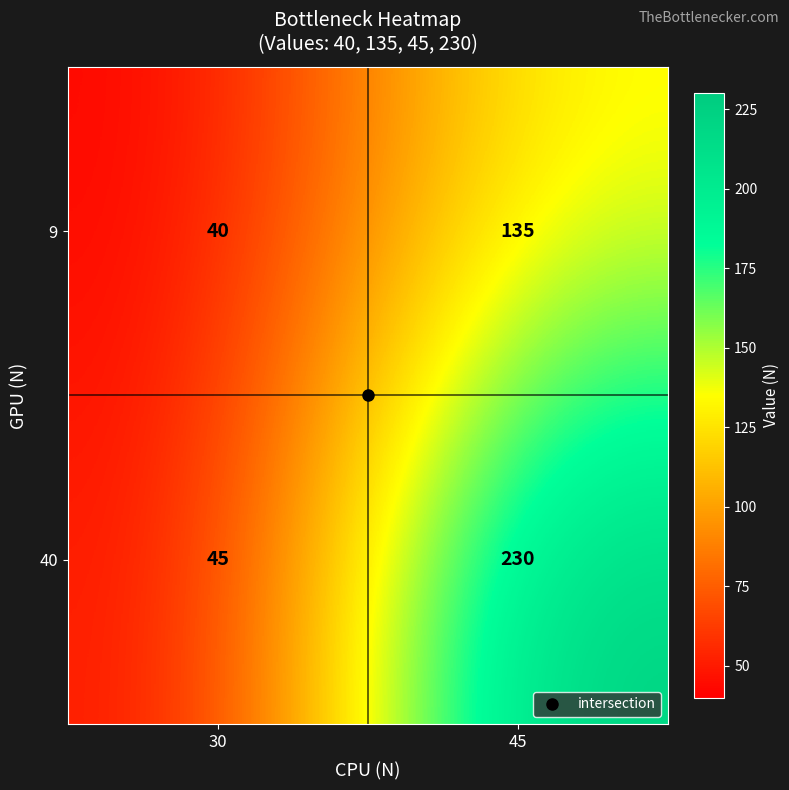

What is the difference between the 40 values at 30 and 45?

185